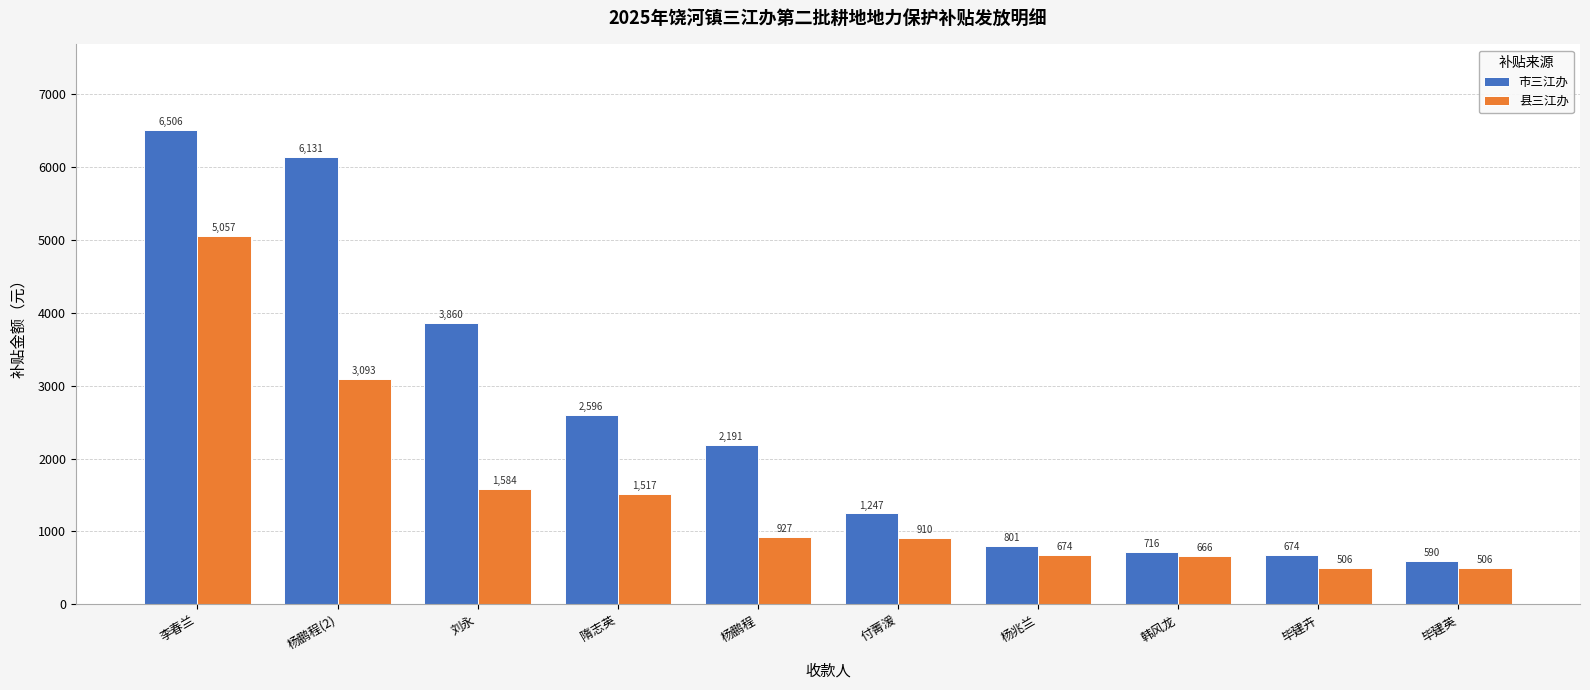

How many data points in 县三江办 are above 927?

5